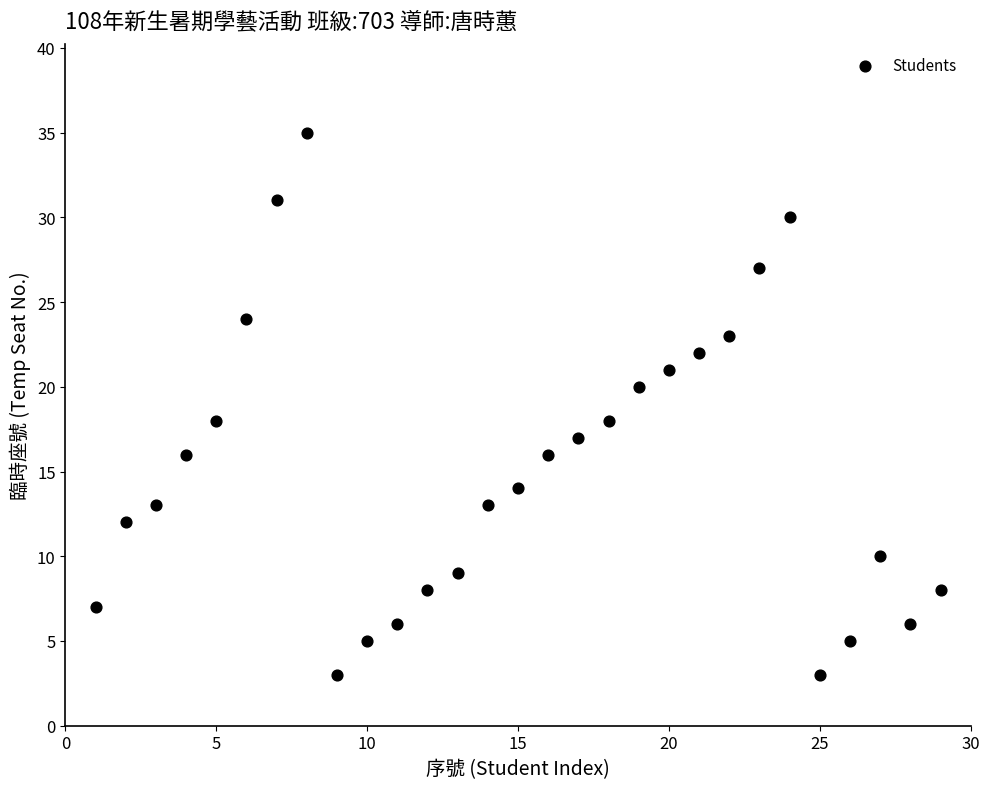

What is the range of Y values (max minus min)?

32